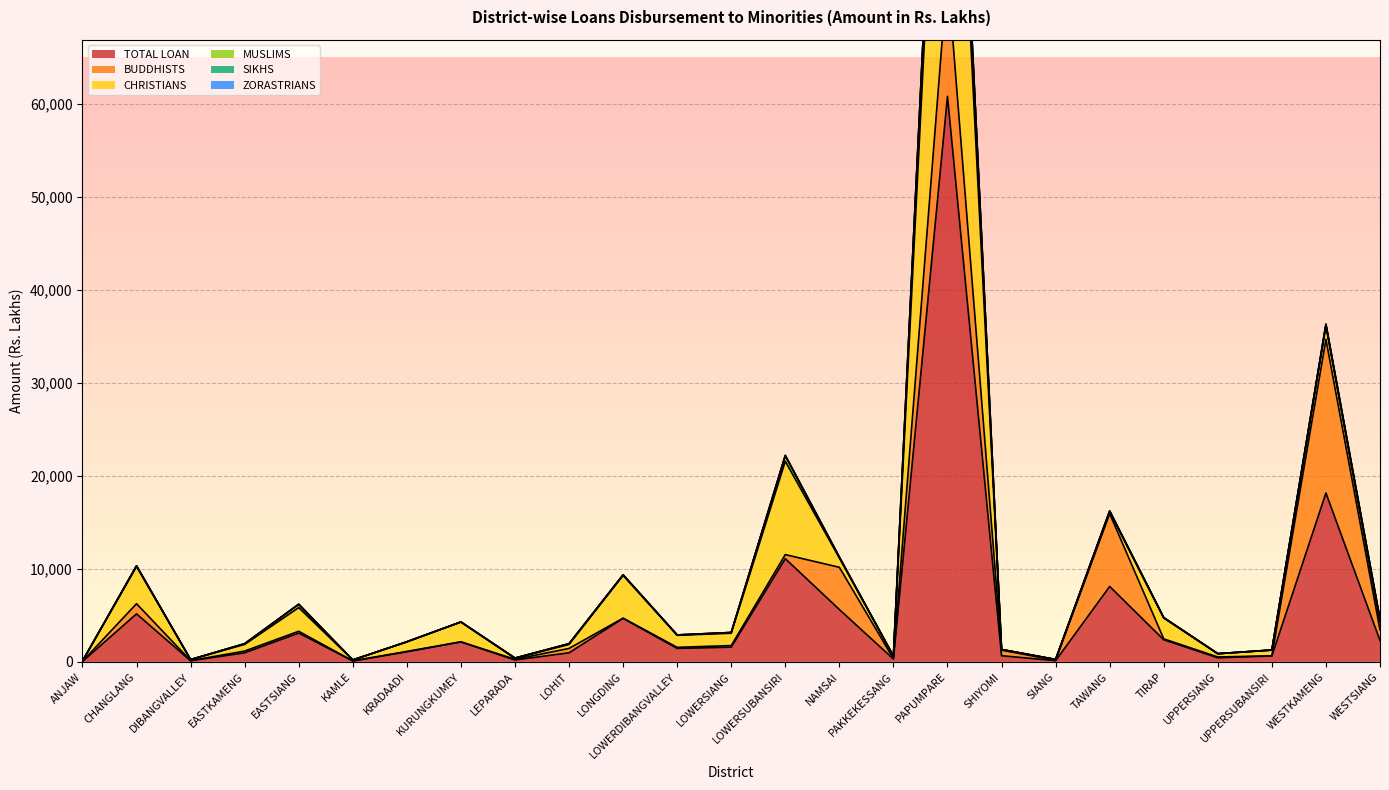

Which category has the highest value in the TOTAL LOAN series?

PAPUMPARE